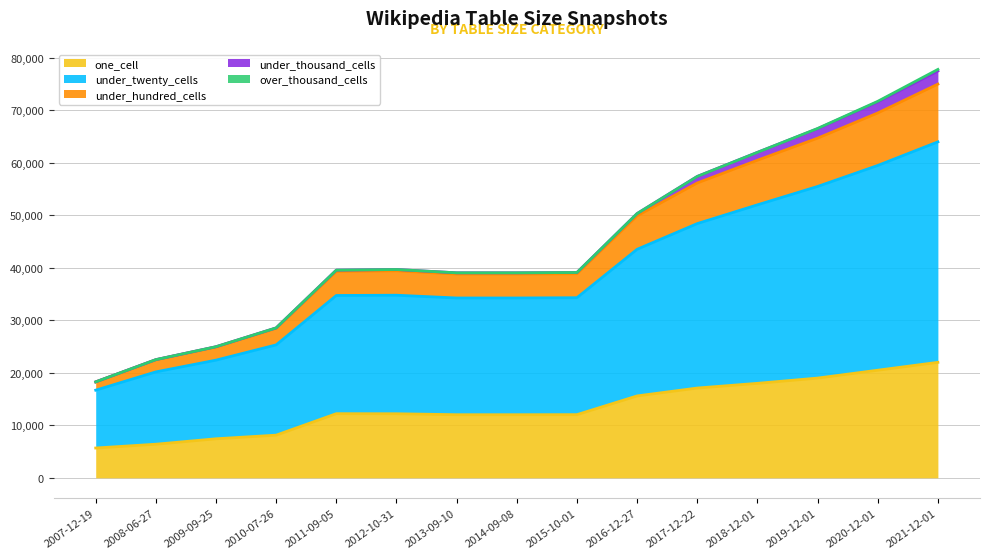

What is the minimum value for one_cell?

5679